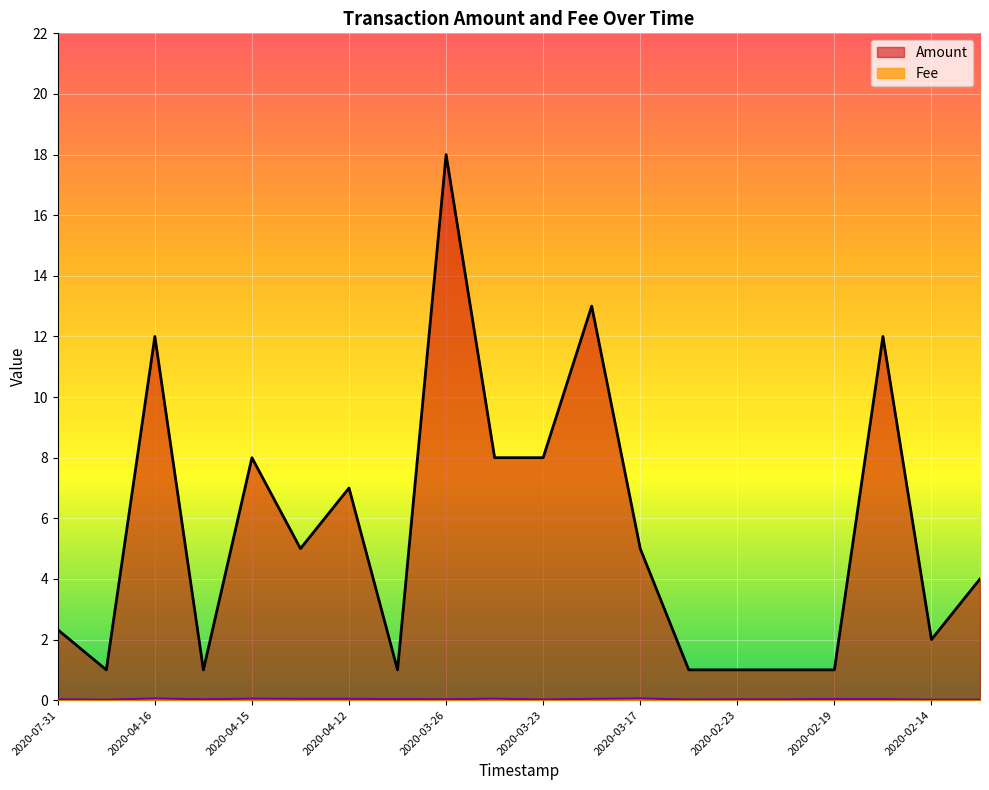

At which category is the sum across all series the highest?

2020-03-26